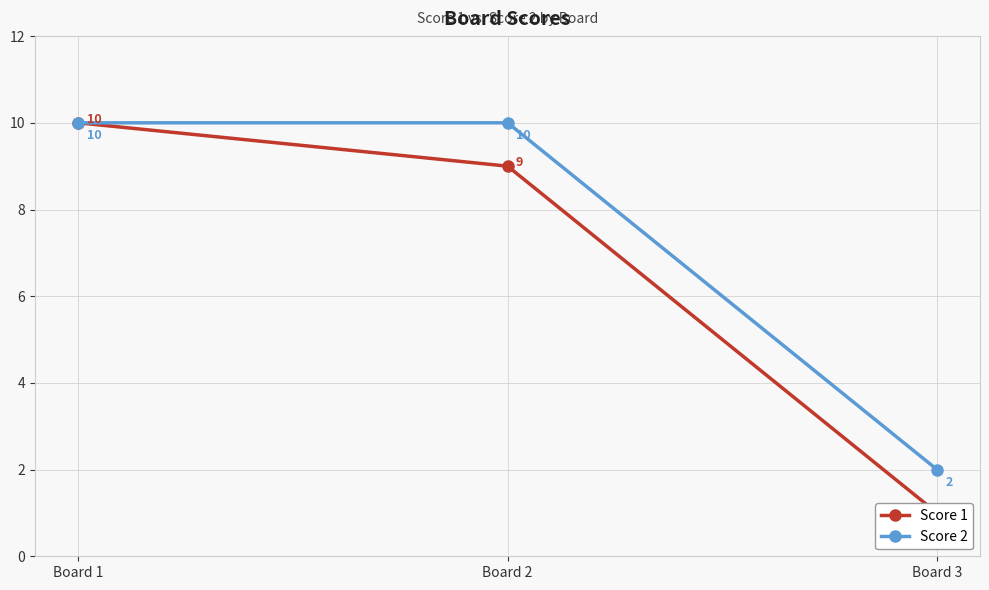

What is the sum of all Score 1 values?

20